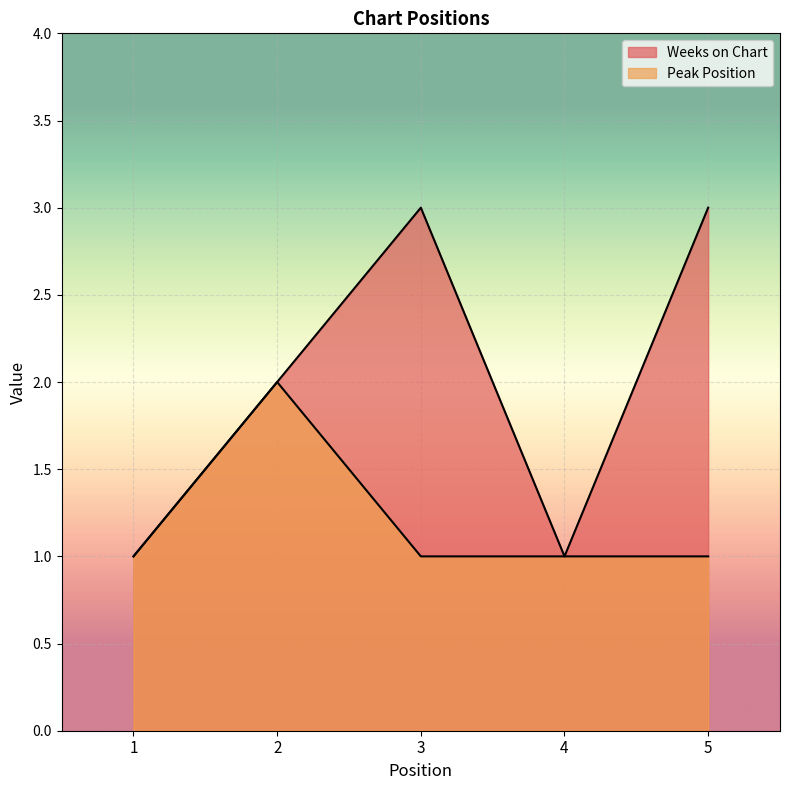

At how many categories does at least one series exceed 2?

2